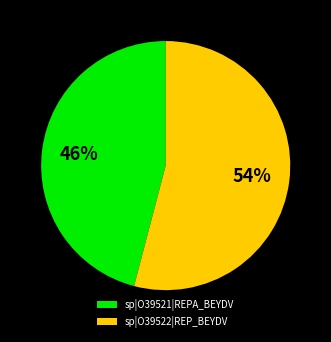

Between sp|O39521|REPA_BEYDV and sp|O39522|REP_BEYDV, which is larger?

sp|O39522|REP_BEYDV